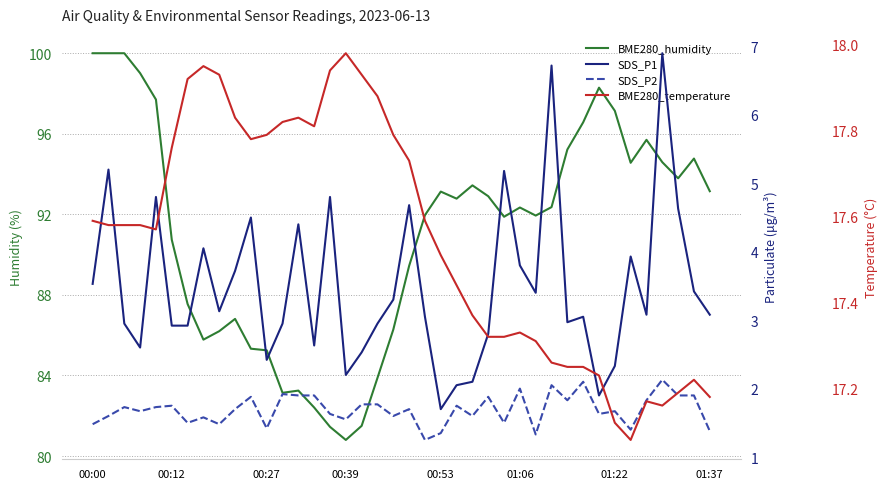

Is this an area chart (filled region under the line)?

No